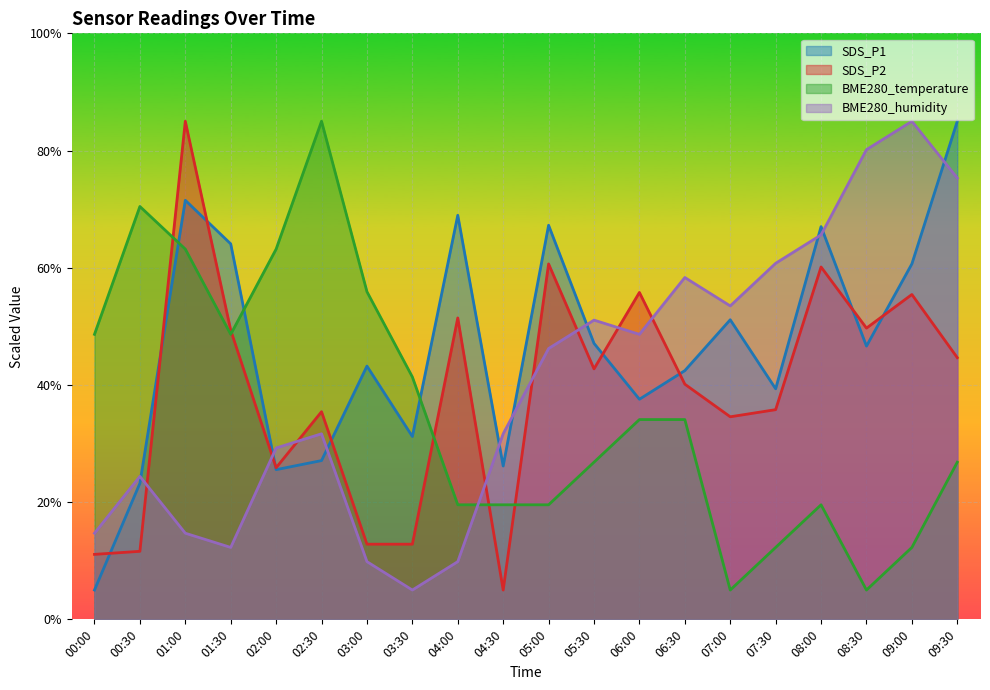

How many values in the SDS_P1 series exceed 46?

10